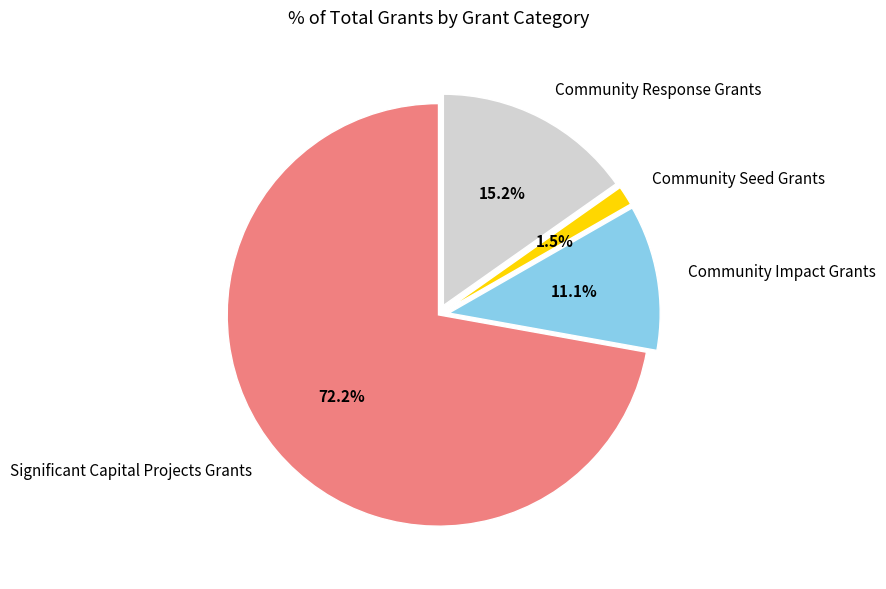

Which slice represents more than half of the pie?

Significant Capital Projects Grants